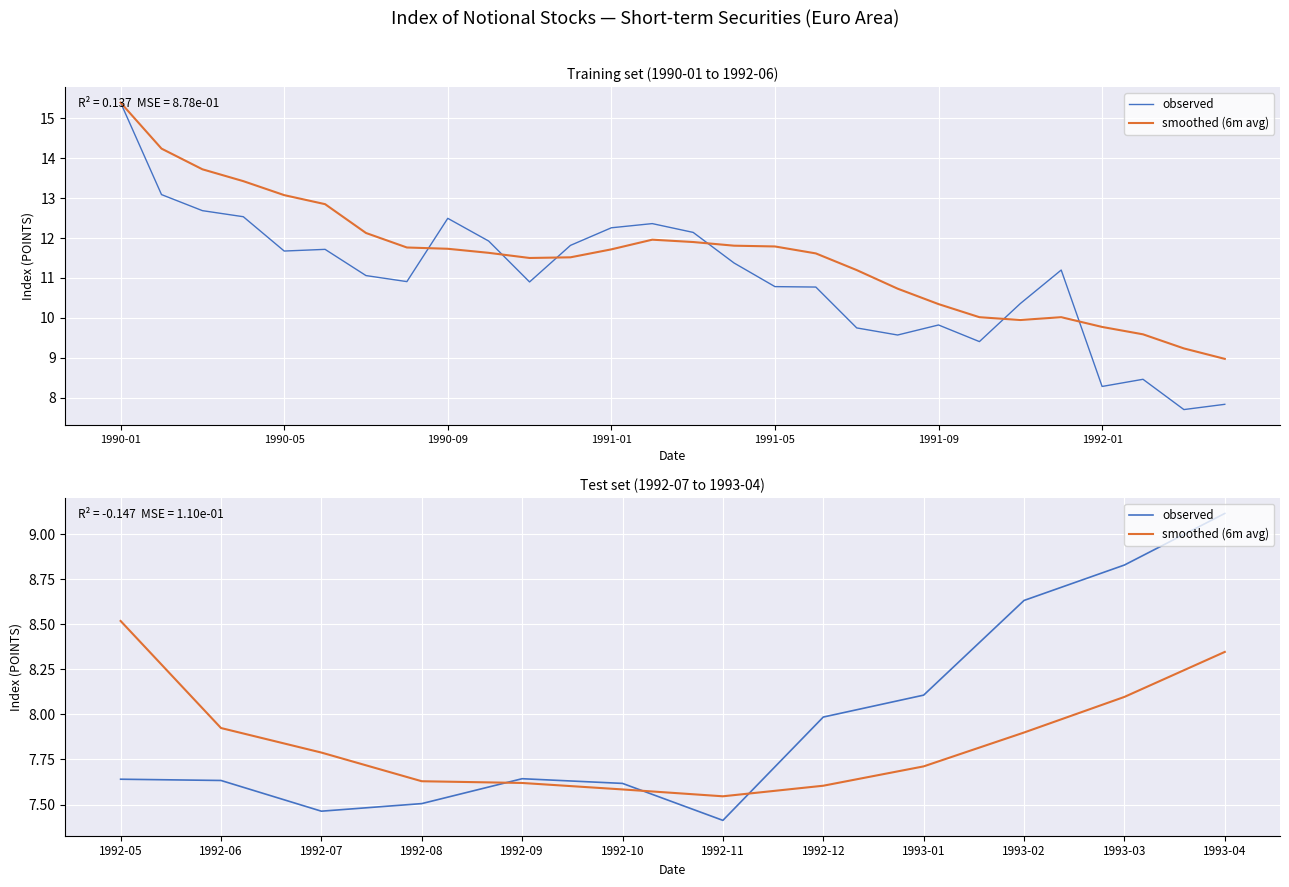

What is the maximum value for smoothed (6m avg)?

8.5